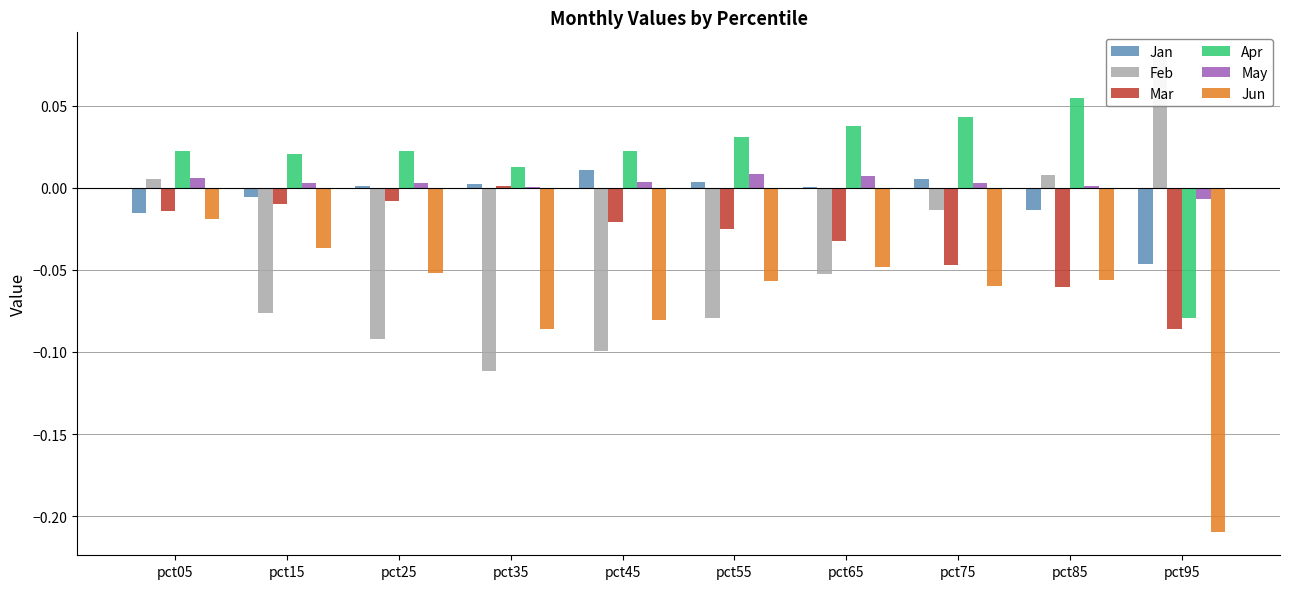

At how many categories does at least one series exceed 0?

10